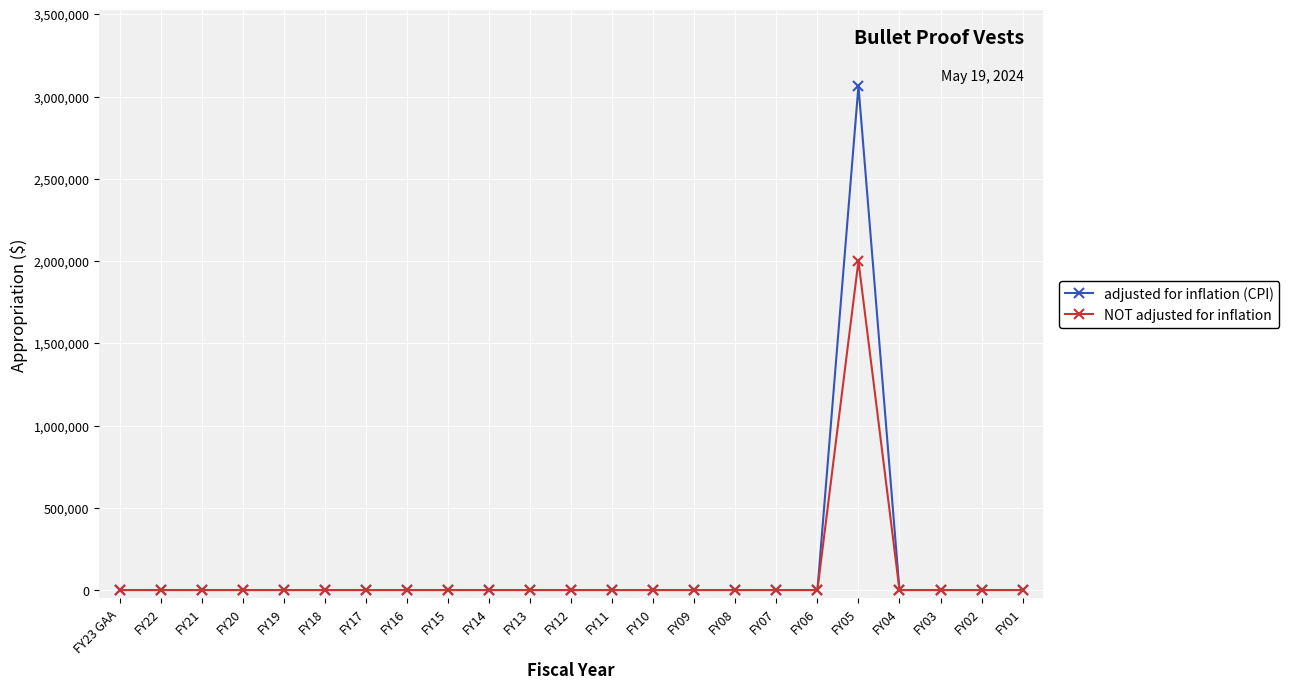

What is the sum of all adjusted for inflation (CPI) values?

3064943